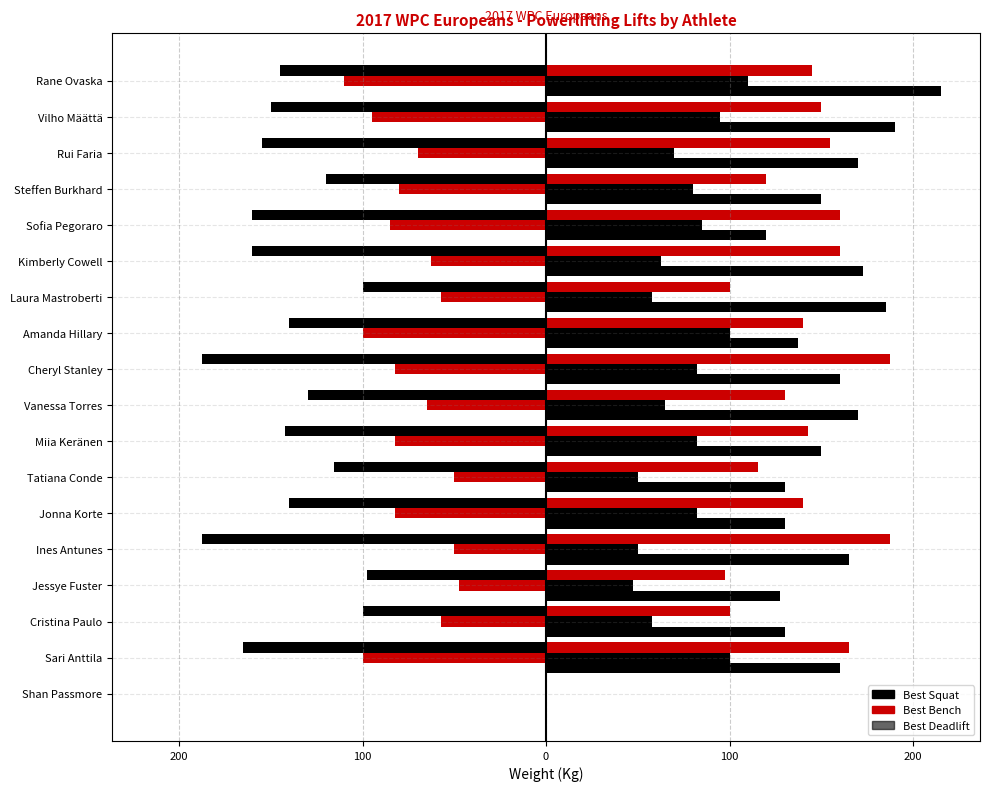

What is the minimum value shown in the chart?

-187.5